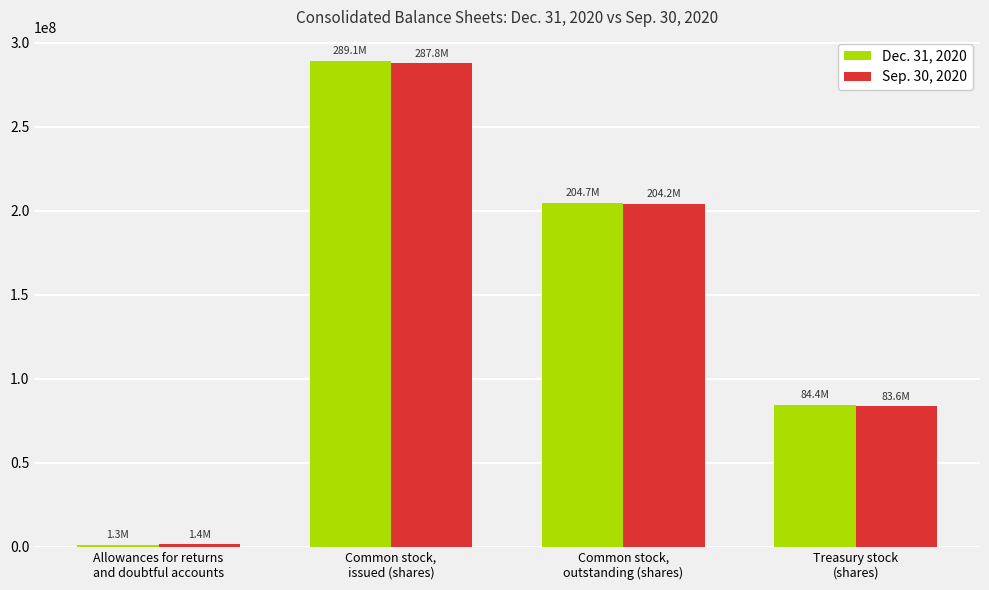

Reading right to left, transcribe all the data shown in this chart.

Dec. 31, 2020: 84422104	204692947	289115051	1299459
Sep. 30, 2020: 83564014	204226465	287790479	1417308